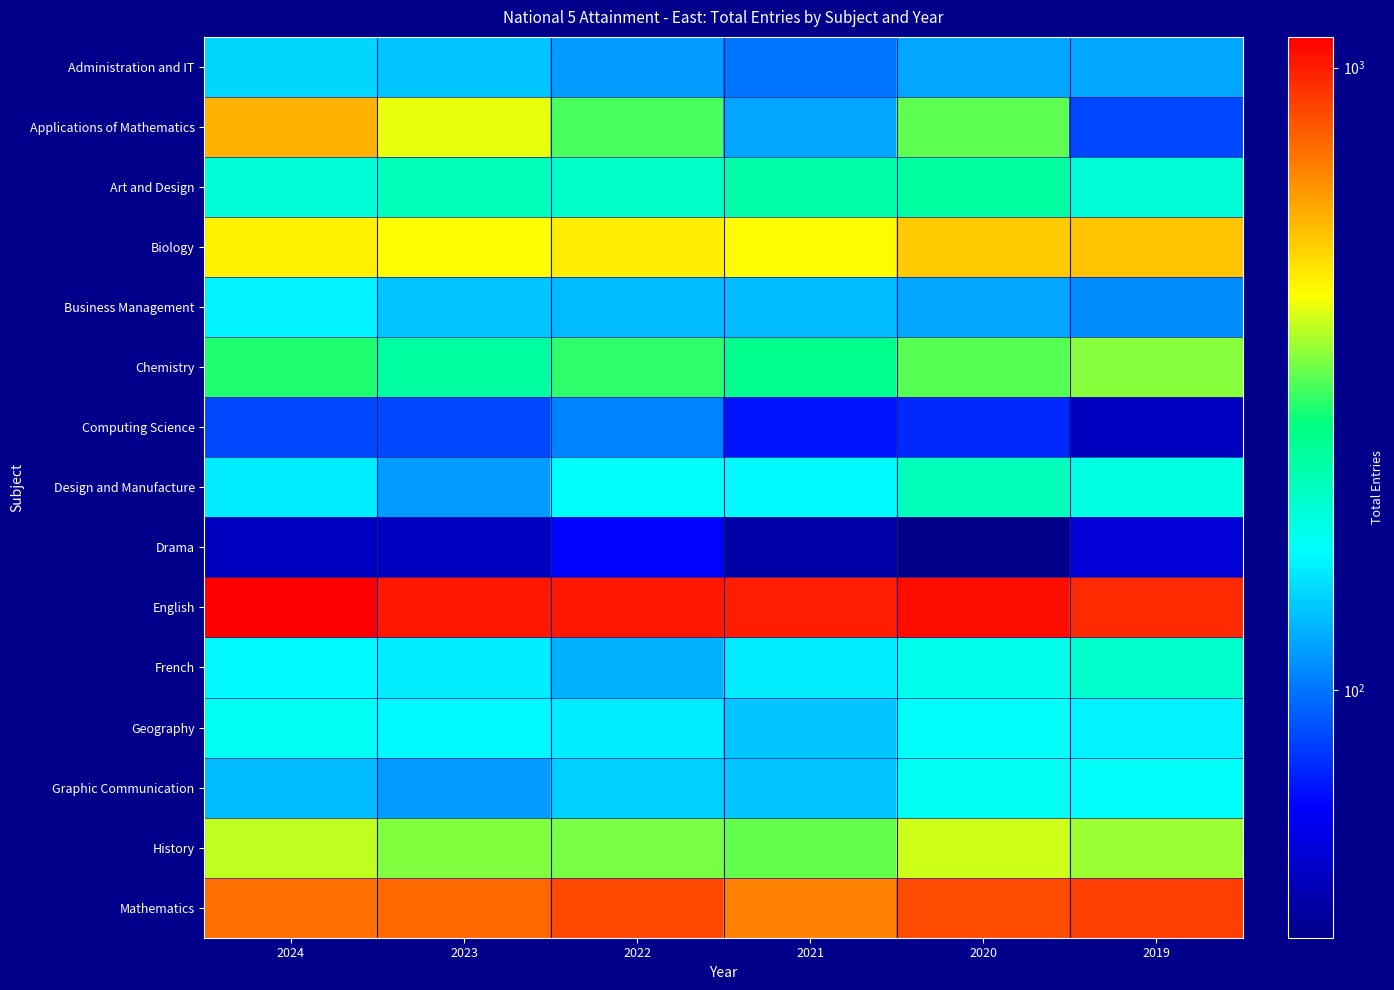

Count the number of categories in the chart.

6